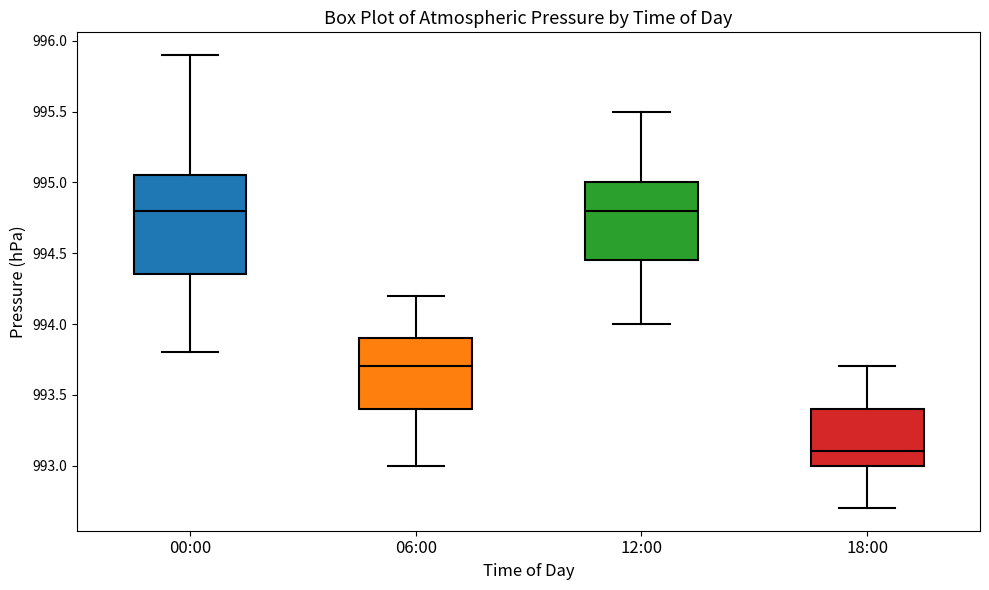

Reading left to right, read every box against the y-axis: the position of its median line, the range the box covers, and the ends of its whiskers. The values are not printed on the chart, so give them approximately, as read against the axis.

00:00: median 994.80, box 994.35 to 995.05, whiskers 993.80 to 995.90
06:00: median 993.70, box 993.40 to 993.90, whiskers 993.00 to 994.20
12:00: median 994.80, box 994.45 to 995.00, whiskers 994.00 to 995.50
18:00: median 993.10, box 993.00 to 993.40, whiskers 992.70 to 993.70